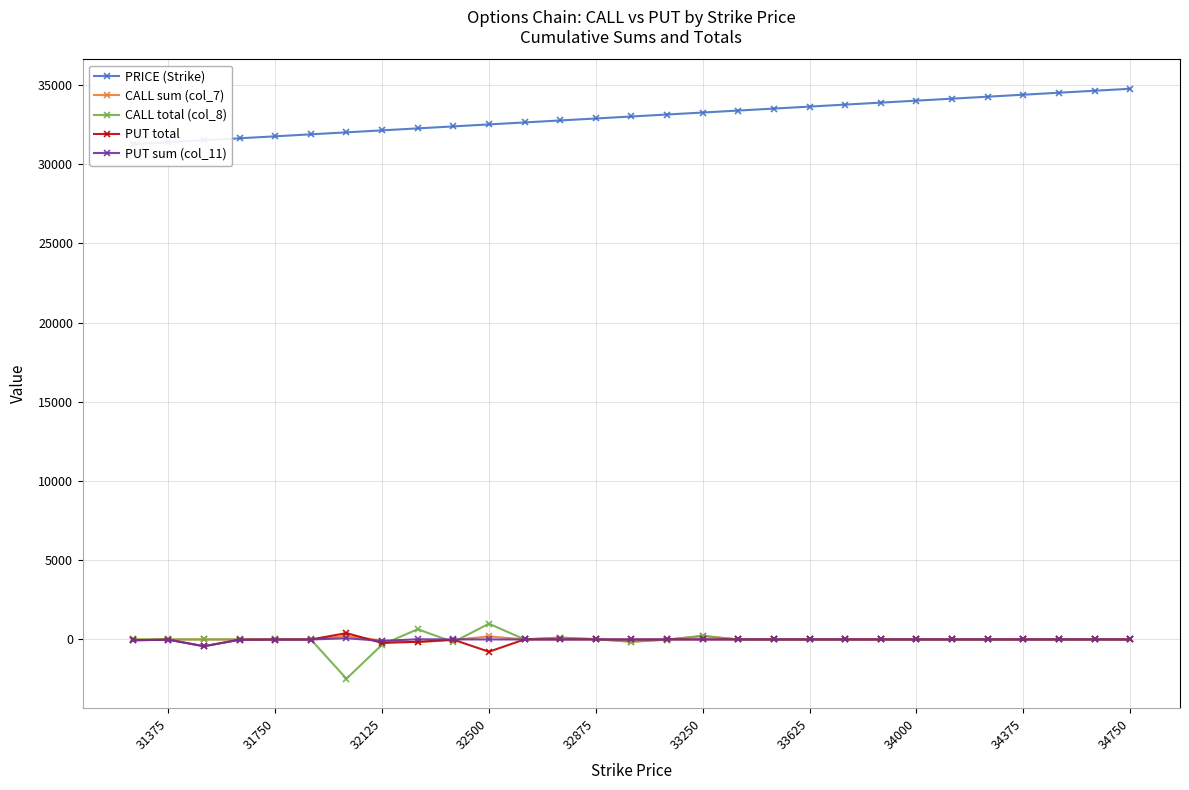

What is the maximum value for PRICE (Strike)?

34750